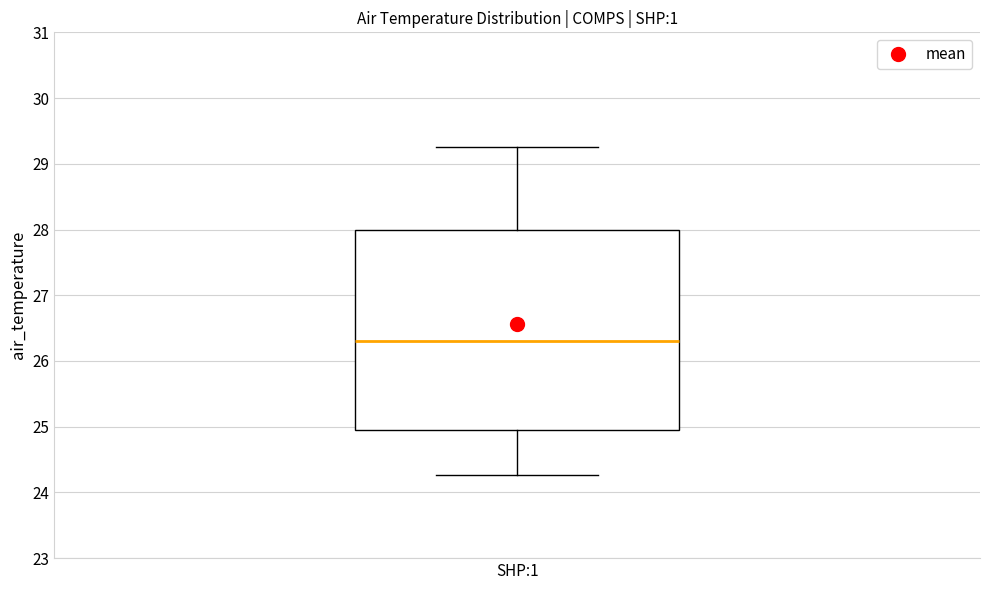

Transcribe this box plot: give where the median line is, the range the box spans, and where the two whiskers end, as read against the y-axis. The values are not printed on the chart, so give them approximately, as read against the axis.

median 26.3, box 24.9 to 28.0, whiskers 24.3 to 29.3